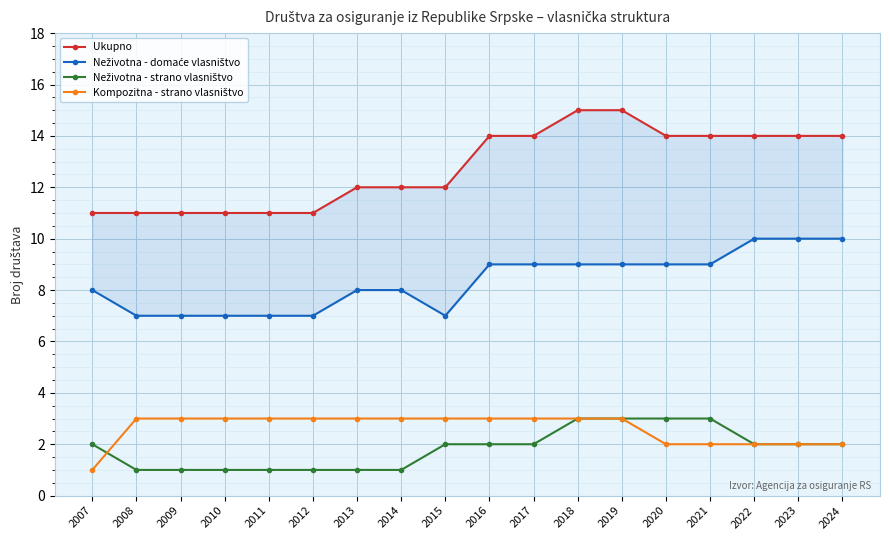

True or false: Ukupno and Neživotna - strano vlasništvo intersect in this chart.

False